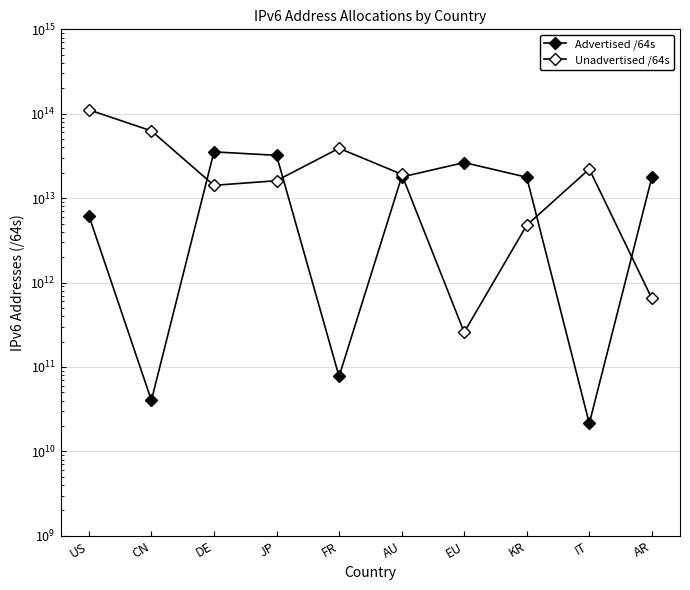

What is the lowest value of the Unadvertised /64s series?

257698562048